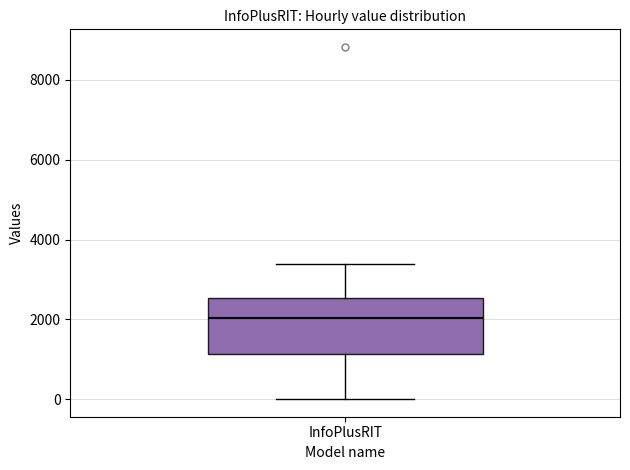

Transcribe this box plot: give where the median line is, the range the box spans, and where the two whiskers end, as read against the y-axis. The values are not printed on the chart, so give them approximately, as read against the axis.

median 2000, box 1200 to 2600, whiskers 0 to 3400